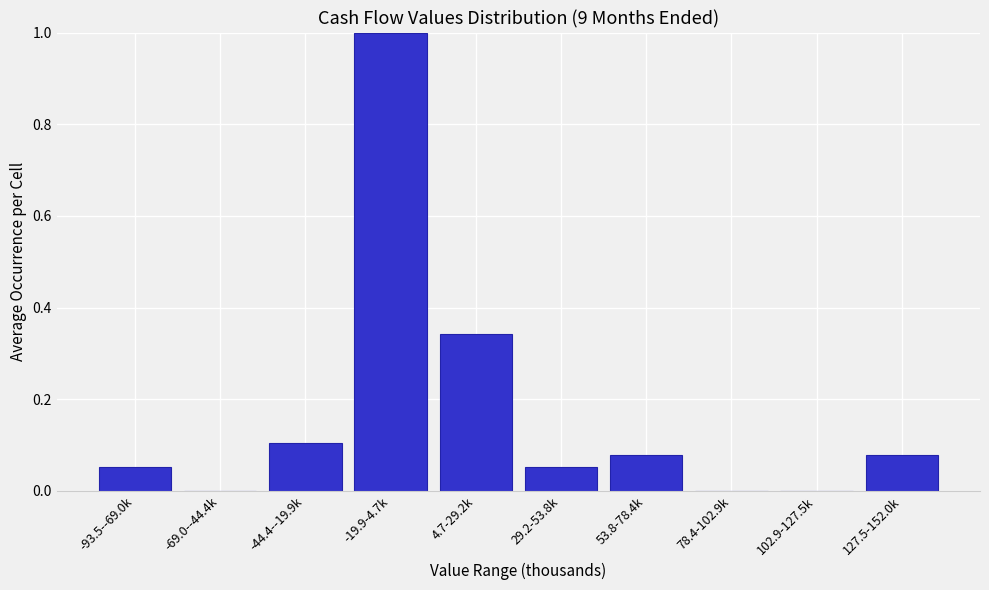

What is the change in value from -69.0--44.4k to 4.7-29.2k?

+0.3